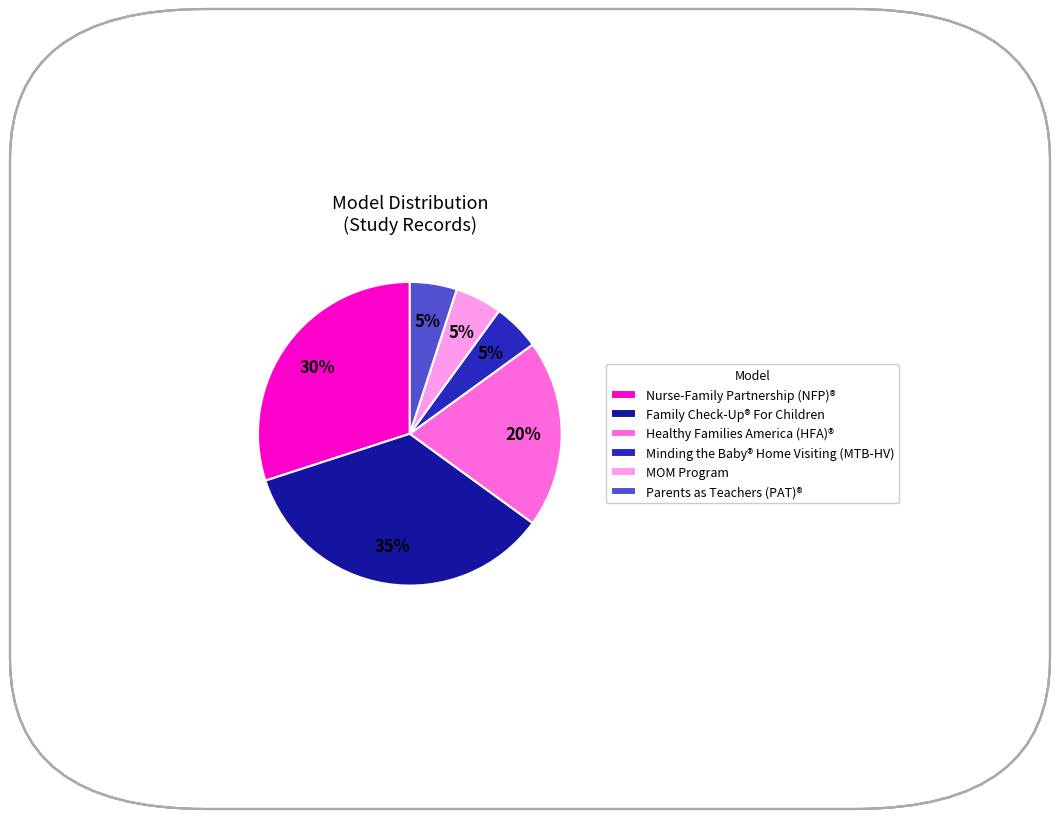

What is the ratio of the value at Minding the Baby® Home Visiting (MTB-HV) to the value at Parents as Teachers (PAT)®?

1.0